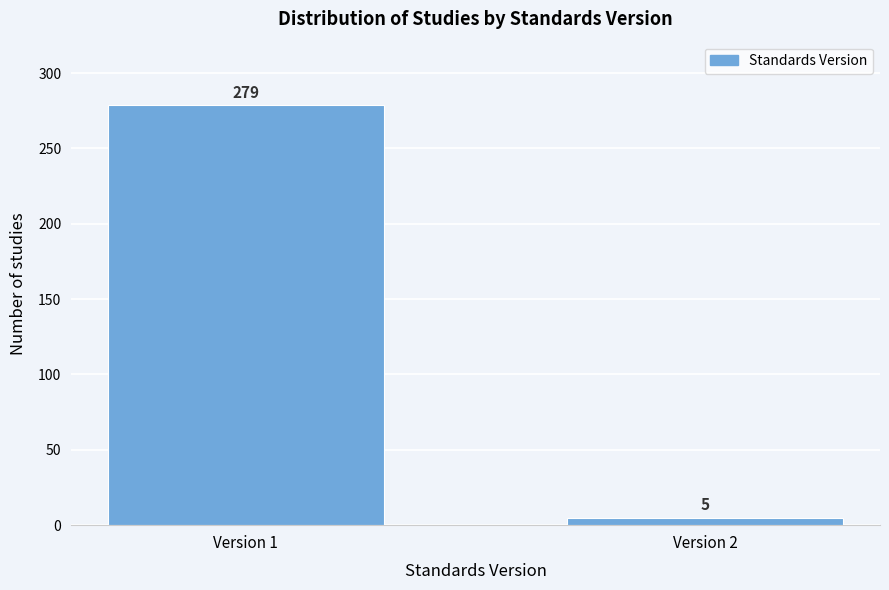

Reading left to right, transcribe all the data shown in this chart.

Version 1=279	Version 2=5